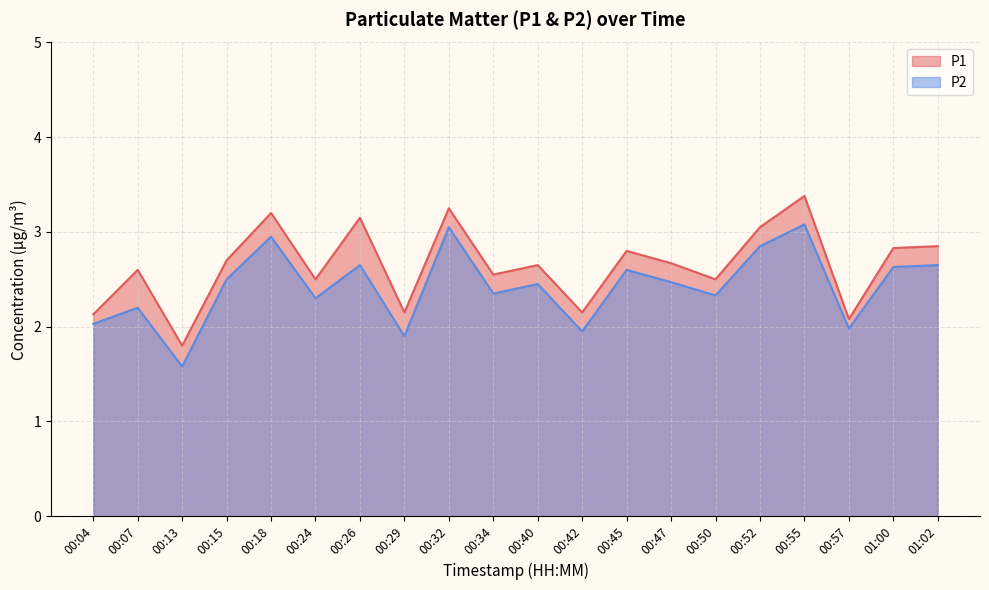

Which has a higher value, 01:02 or 01:00?

01:02